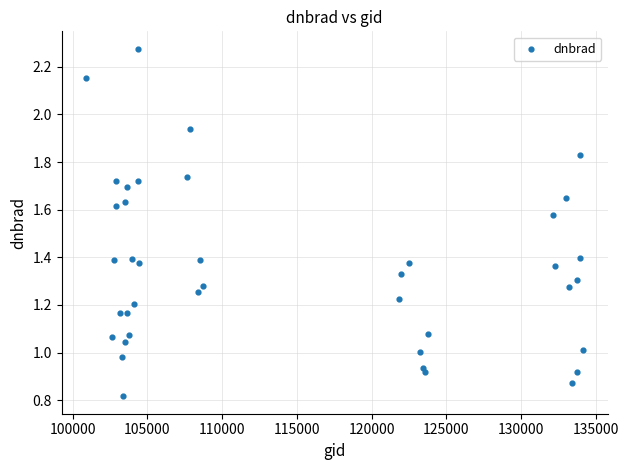

What is the range of Y values (max minus min)?

1.5